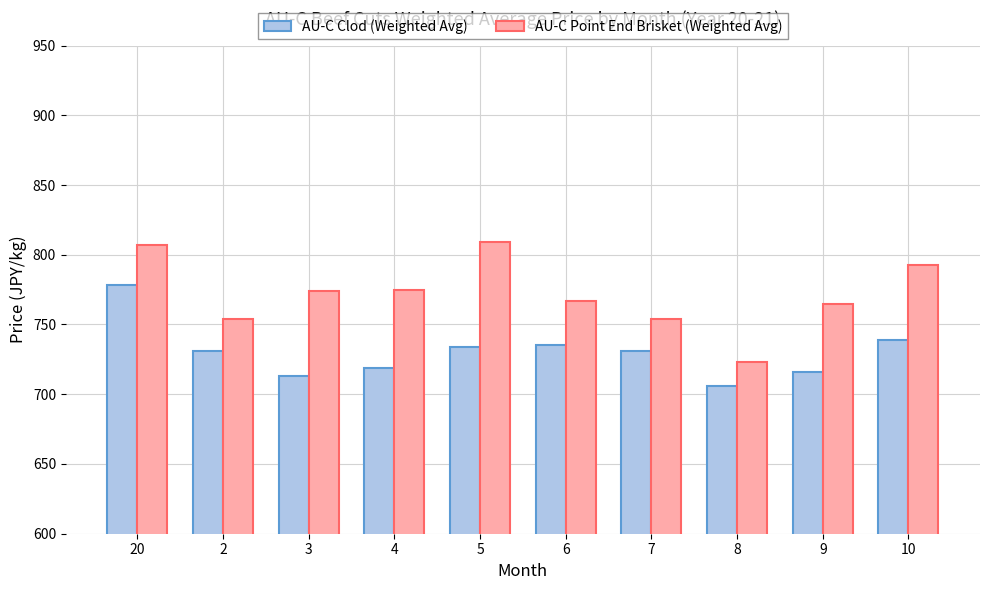

What is the average value of the AU-C Clod (Weighted Avg) series?

730